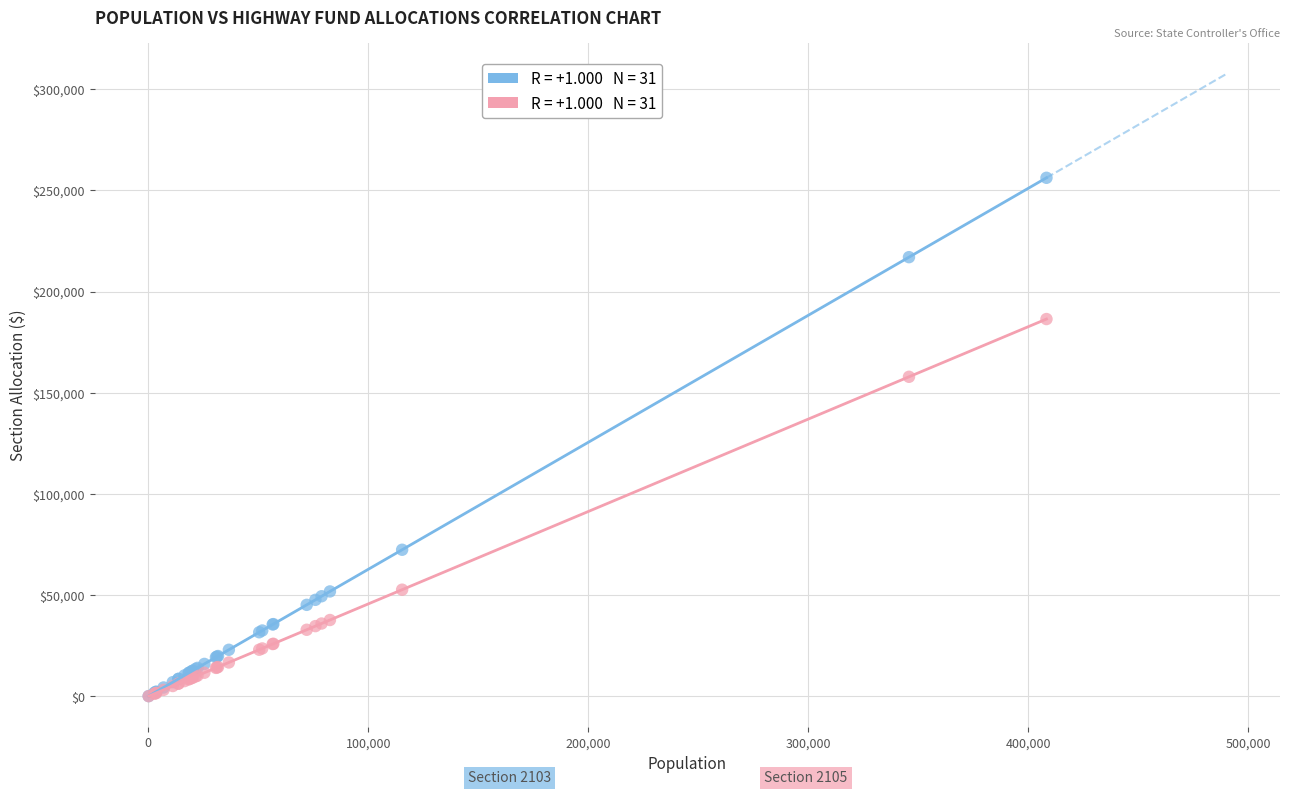

Across all series, what Y value is closest to 128149?

157881.7